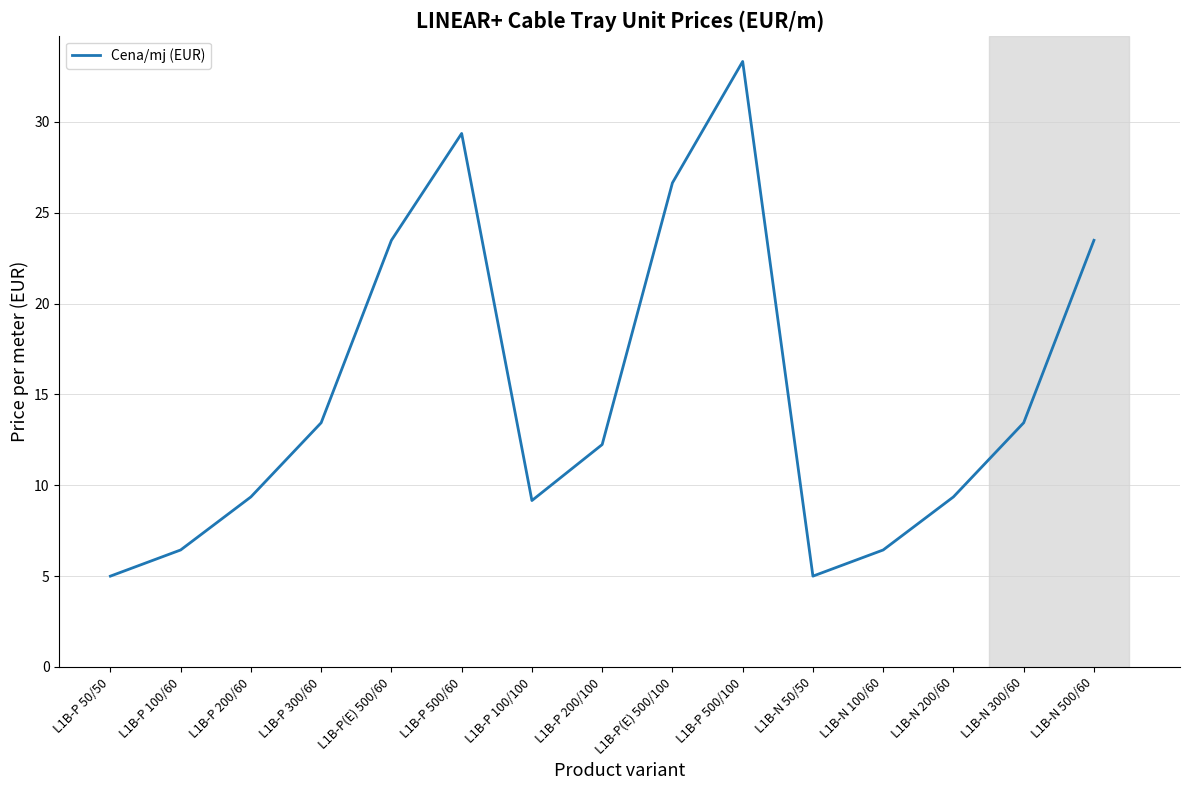

Reading right to left, extract all data points from this chart.

L1B-N 500/60=23.5	L1B-N 300/60=13.4	L1B-N 200/60=9.4	L1B-N 100/60=6.4	L1B-N 50/50=5.0	L1B-P 500/100=33.3	L1B-P(E) 500/100=26.6	L1B-P 200/100=12.2	L1B-P 100/100=9.2	L1B-P 500/60=29.4	L1B-P(E) 500/60=23.5	L1B-P 300/60=13.4	L1B-P 200/60=9.4	L1B-P 100/60=6.4	L1B-P 50/50=5.0